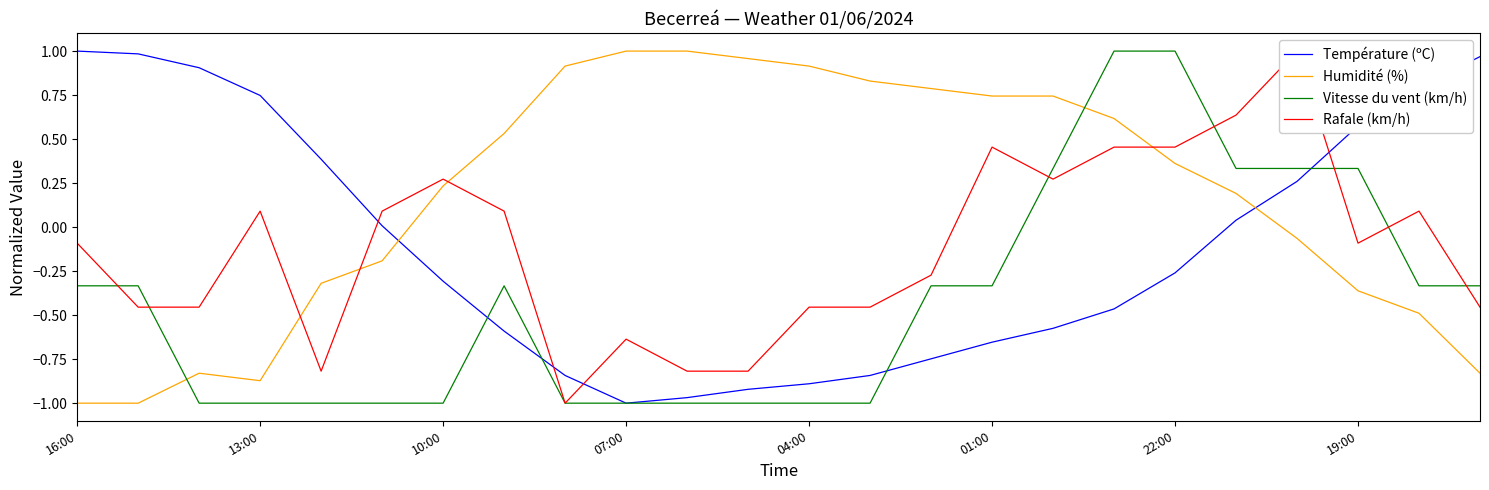

True or false: Vitesse du vent (km/h) and Humidité (%) cross at least once.

True